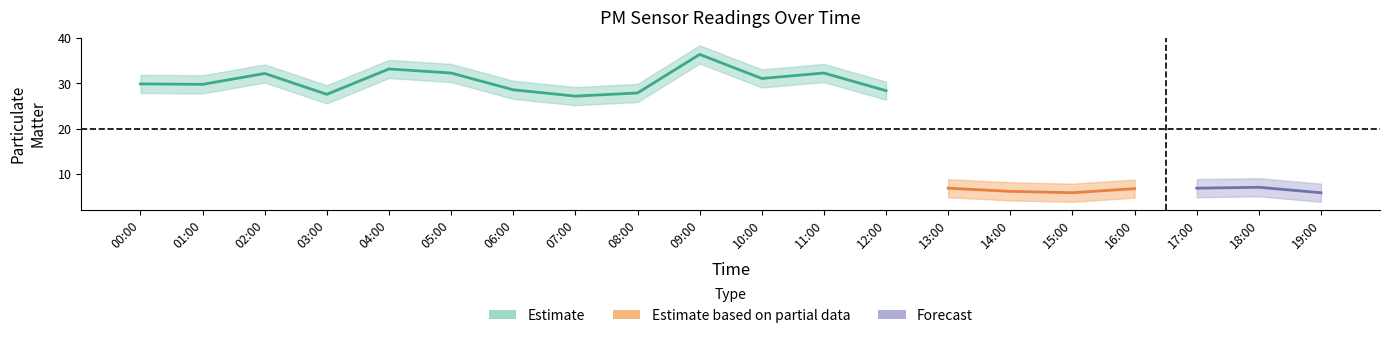

Is the value of P2 at 15:00 greater than the value of P1 at 03:00?

No